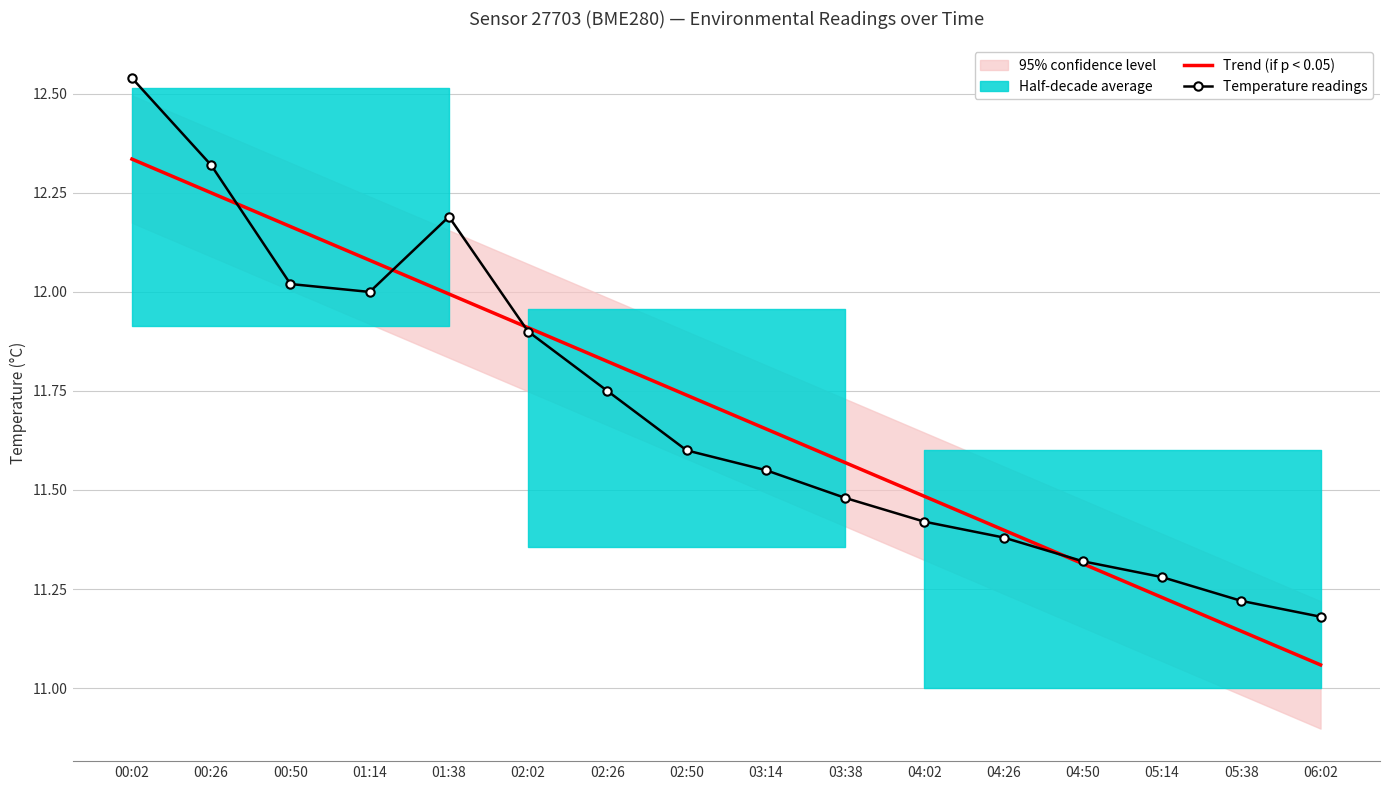

At 00:02, list the series in order from smallest to largest.

Trend (if p < 0.05), Temperature readings